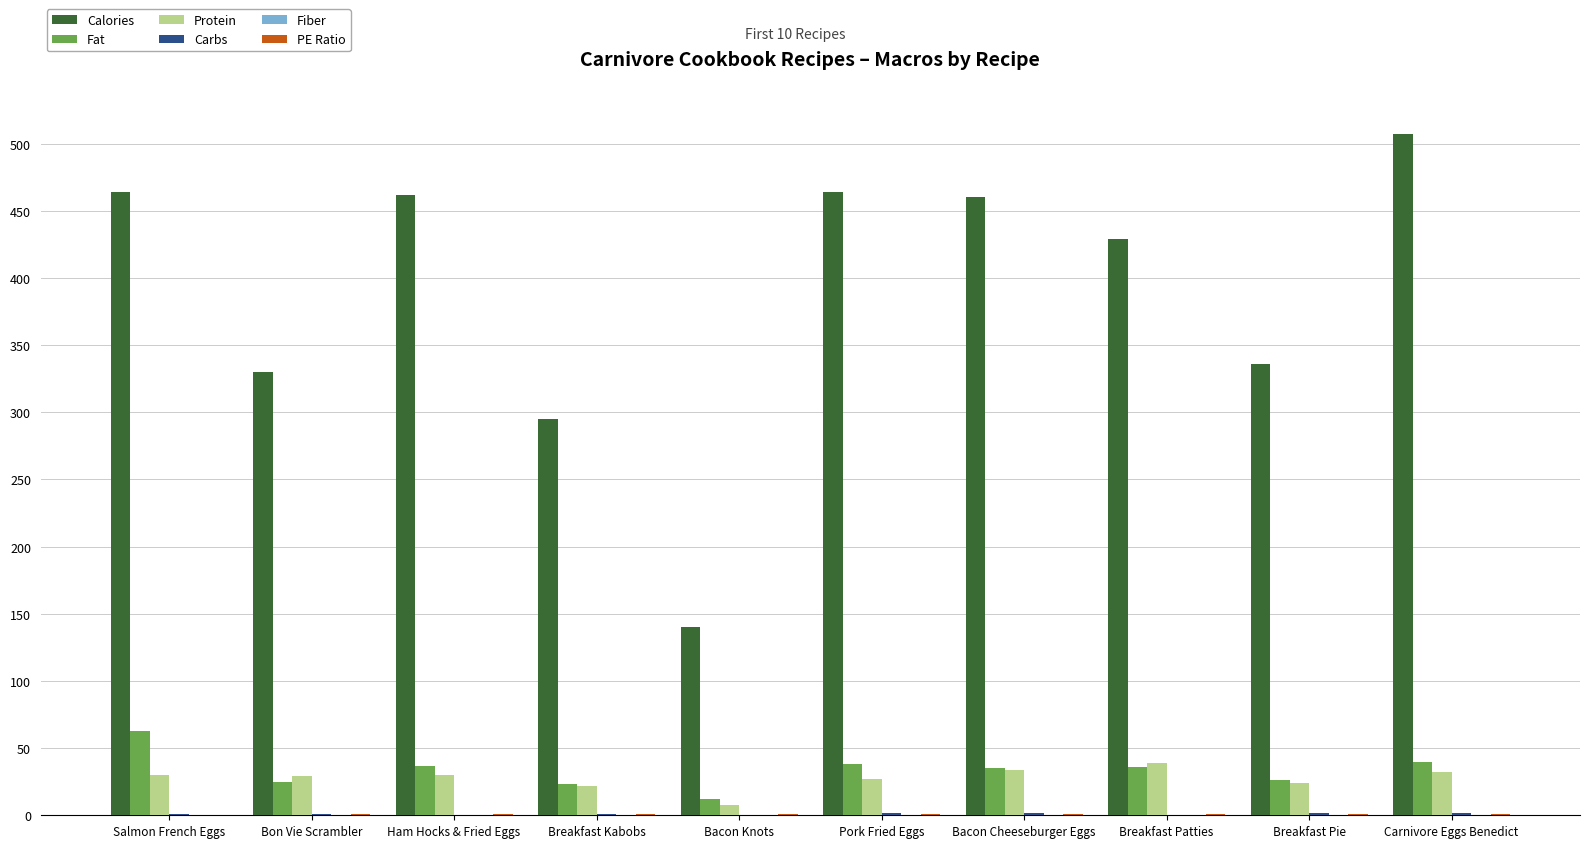

What is the maximum value shown in the chart?

507.0